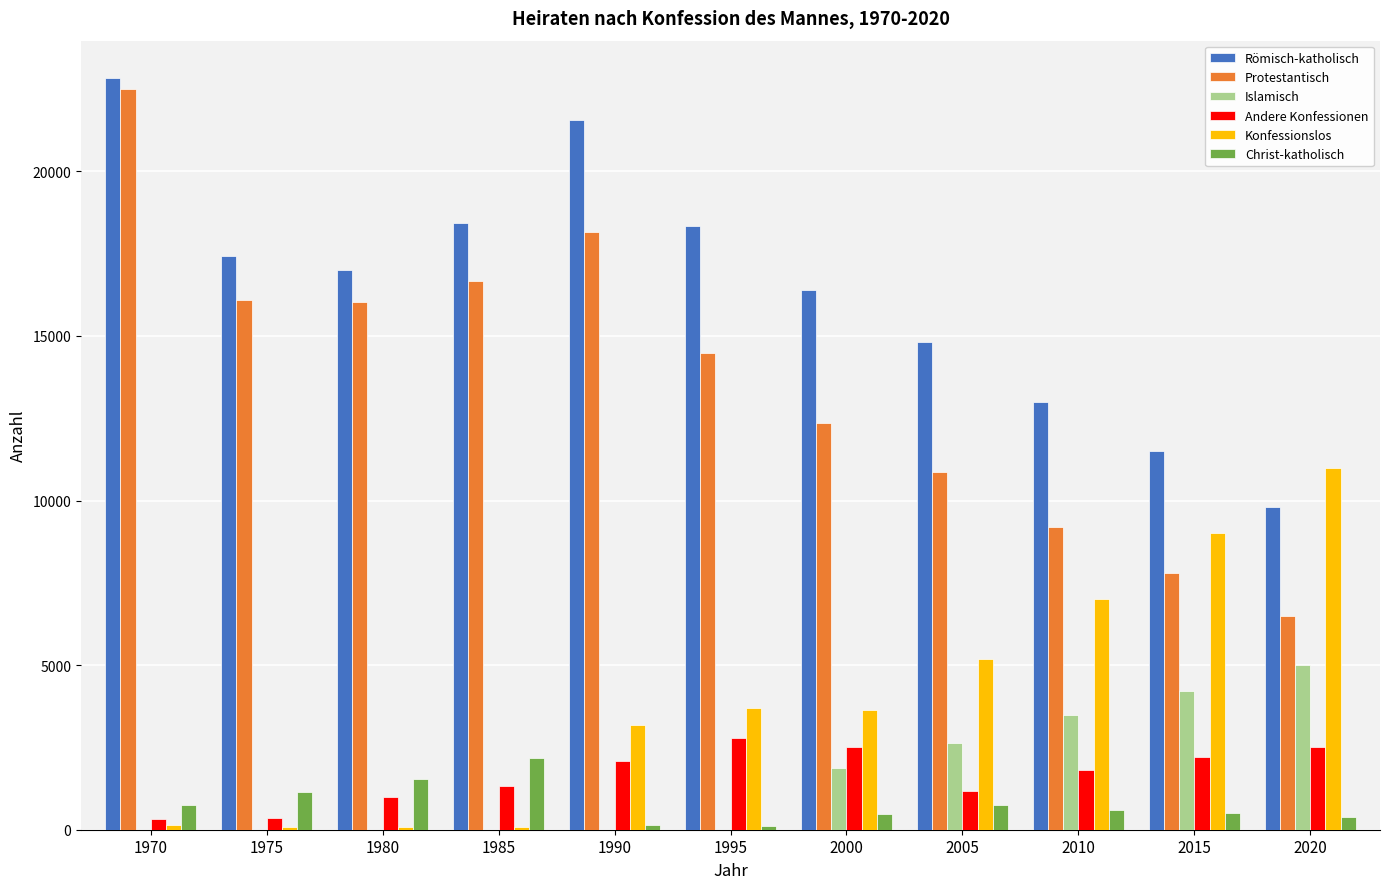

Which category has the highest value across all series?

1970